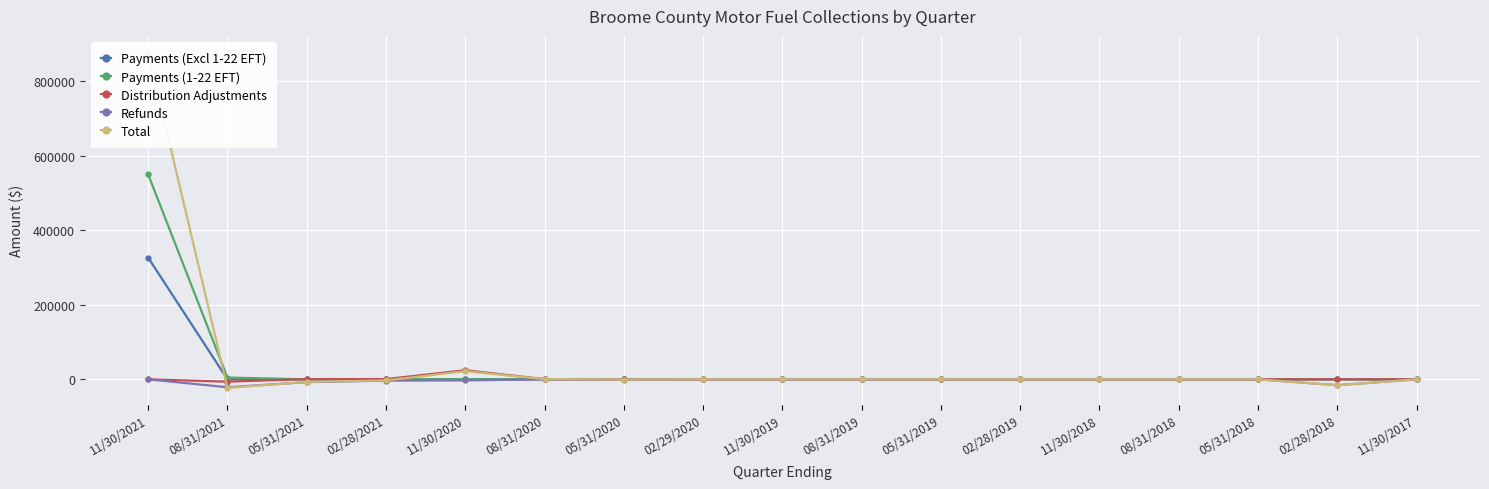

What is the sum of the Refunds values at 11/30/2018 and 02/29/2020?

-6.5